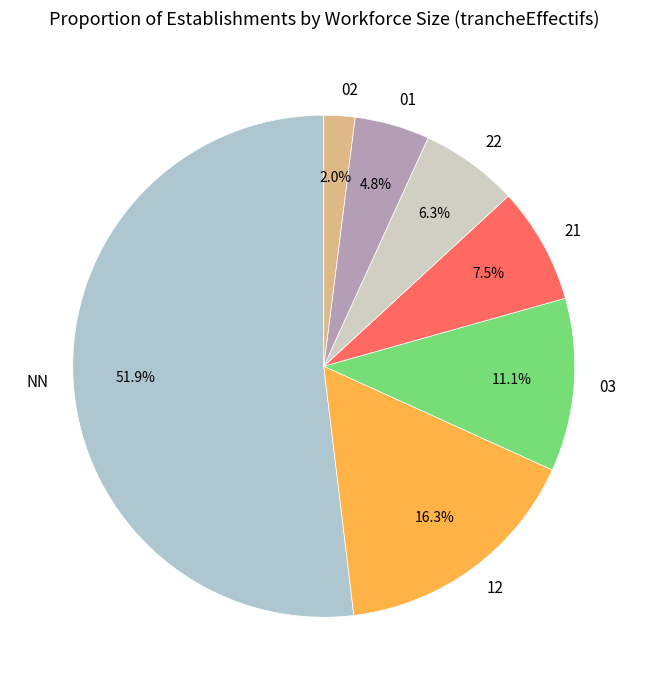

How many slices are in this pie chart?

7